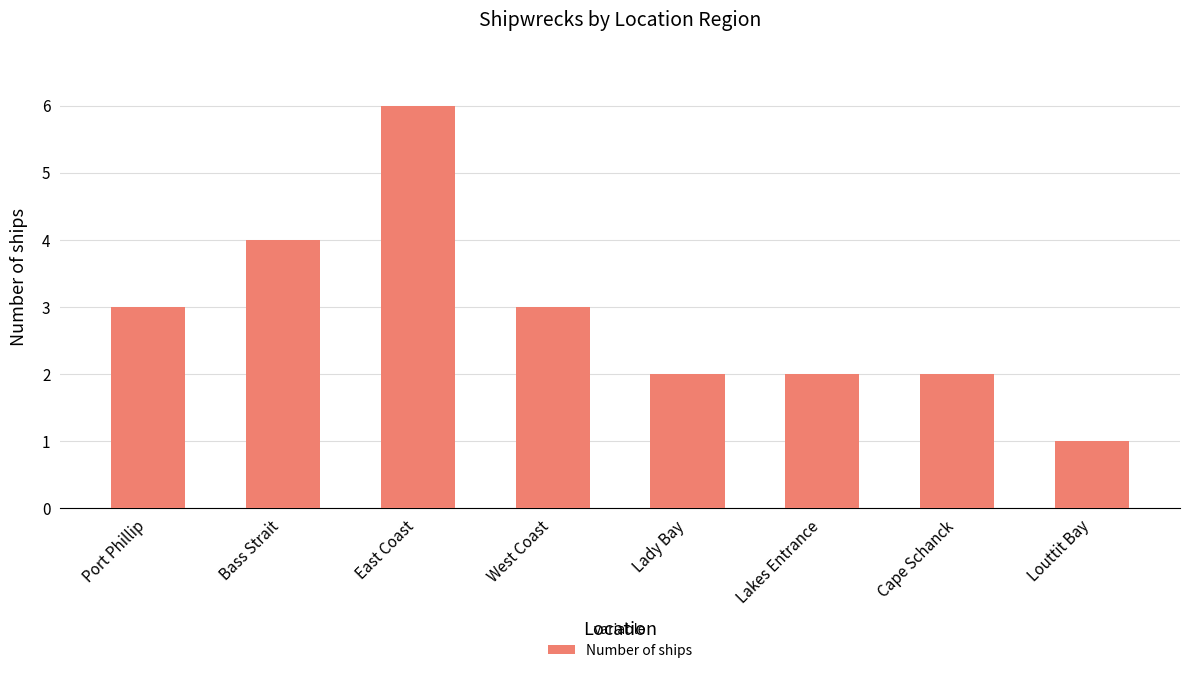

What is the difference between the maximum and second lowest values?

4